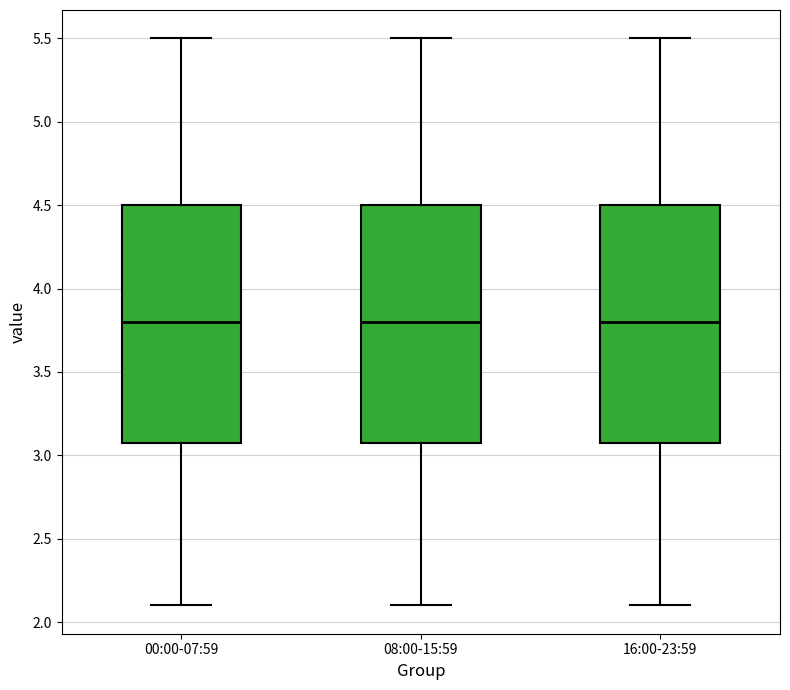

Where does the upper whisker of the box for 16:00-23:59 end on the y-axis? The values are not printed on the chart, so give them approximately, as read against the axis.

5.5